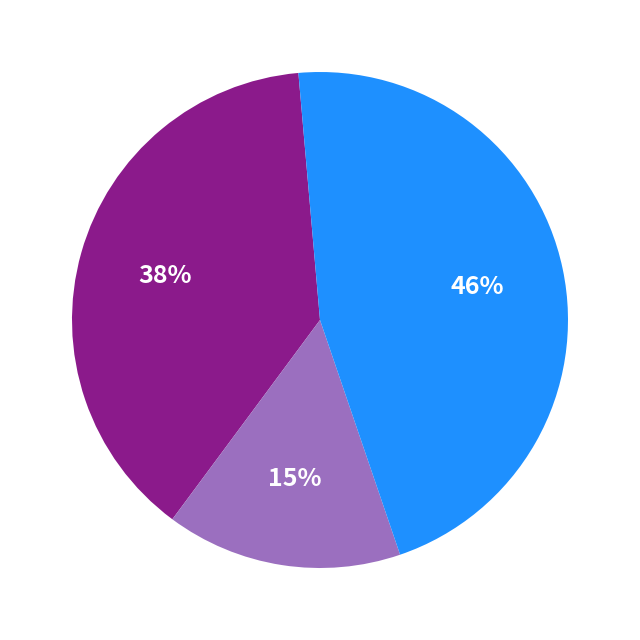

To the nearest percent, what is the difference between the largest and smallest slice percentages?

31%